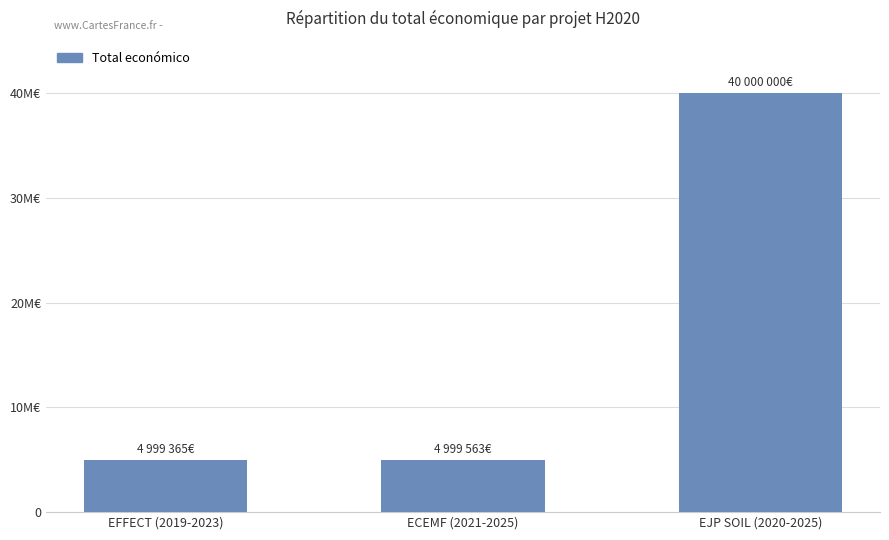

Reading left to right, extract all data points from this chart.

4999365	4999563	40000000